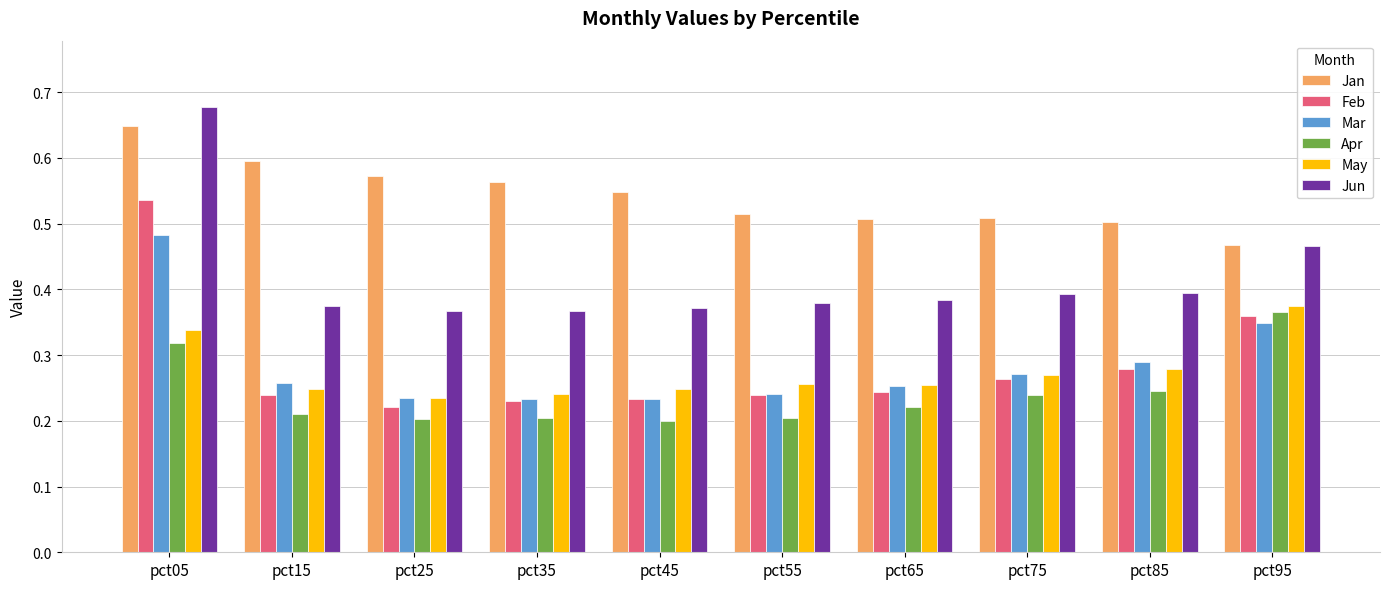

At which label does Jun reach its peak?

pct05